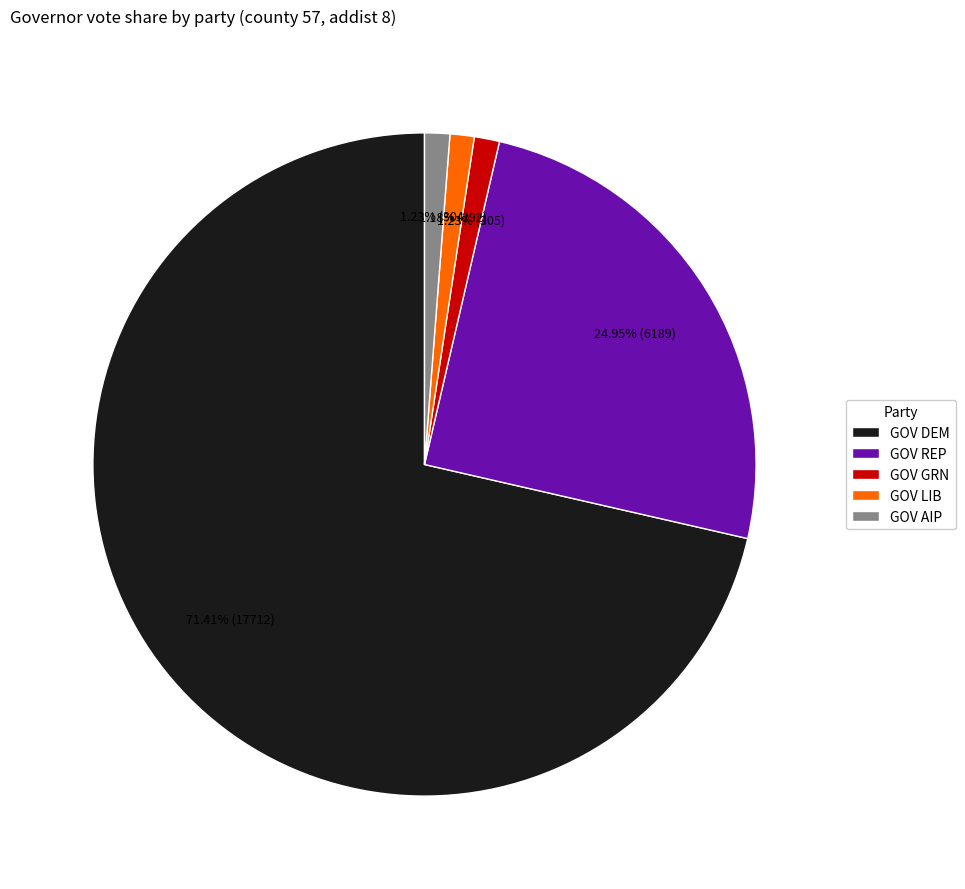

What is the largest slice in the pie chart?

GOV DEM